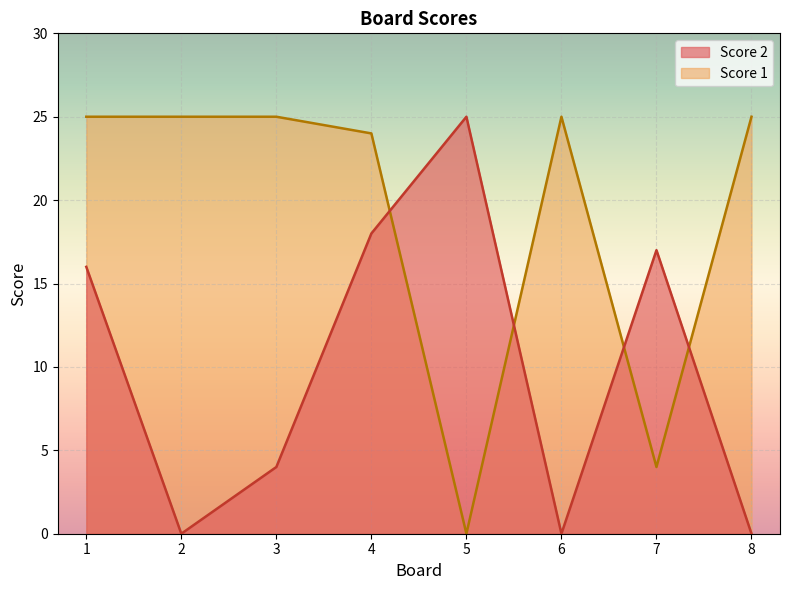

At how many categories does at least one series exceed 16?

8